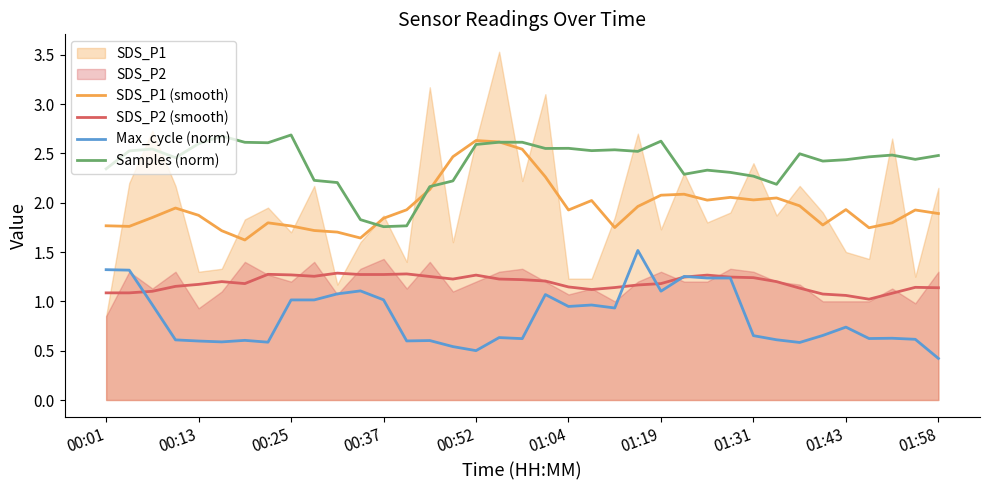

True or false: Samples (norm) and SDS_P2 (smooth) intersect in this chart.

False